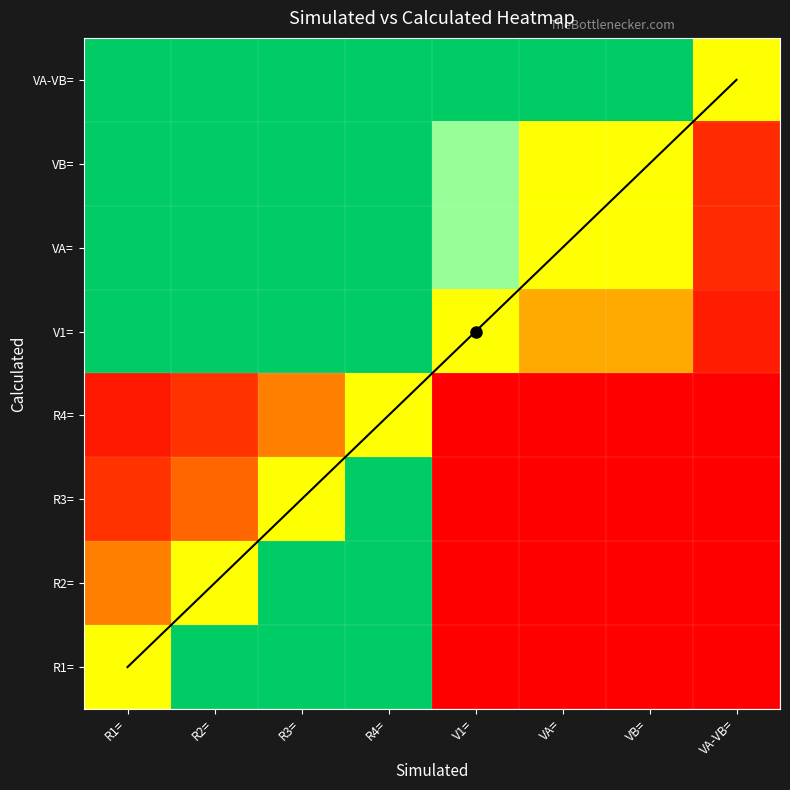

What is the difference between the maximum and minimum values in the R3= series?

2.0